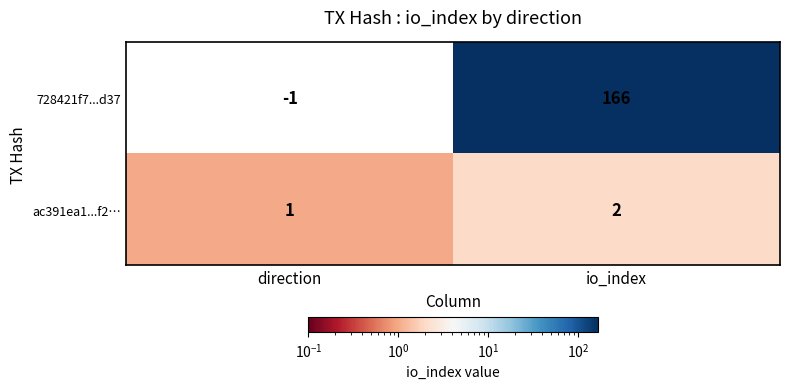

At how many categories does at least one series exceed 116?

1